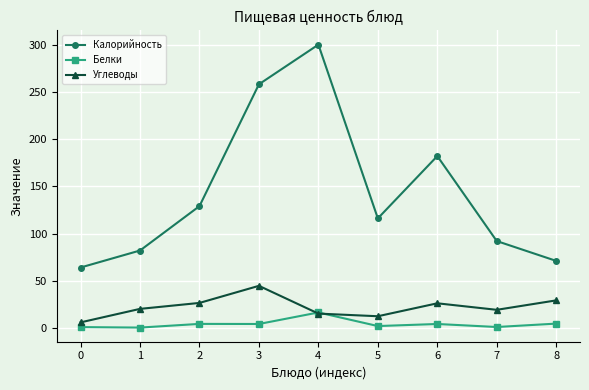

Count the number of categories in the chart.

9